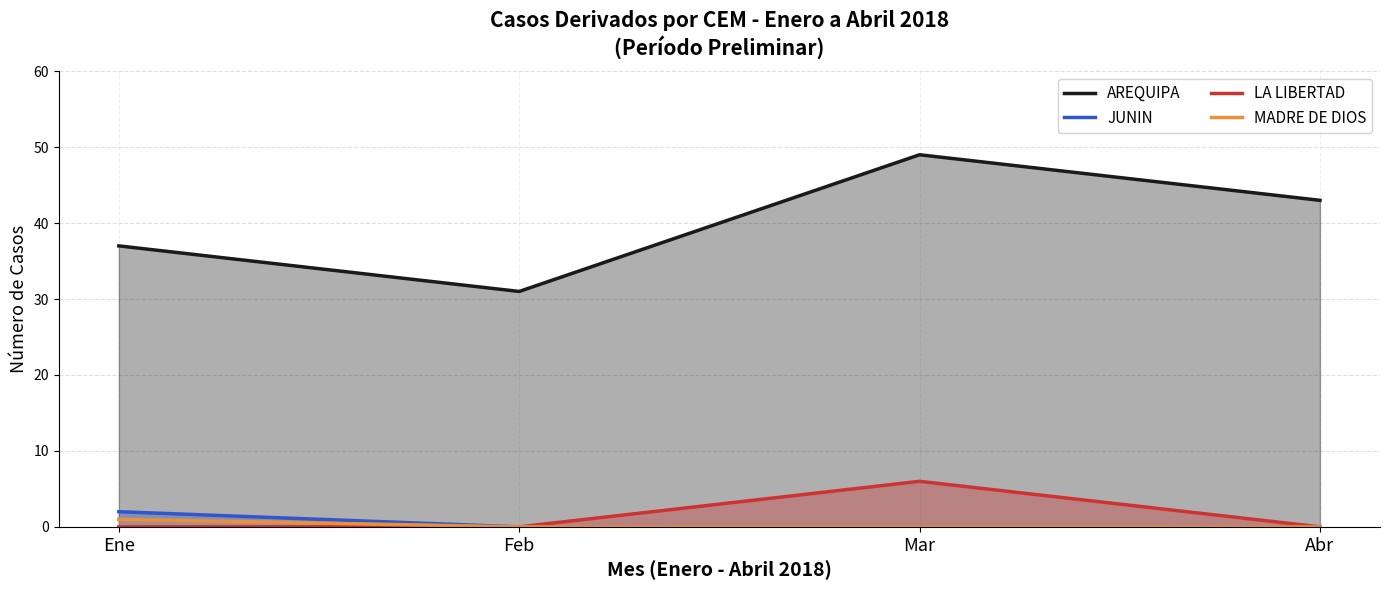

True or false: AREQUIPA and MADRE DE DIOS intersect in this chart.

False